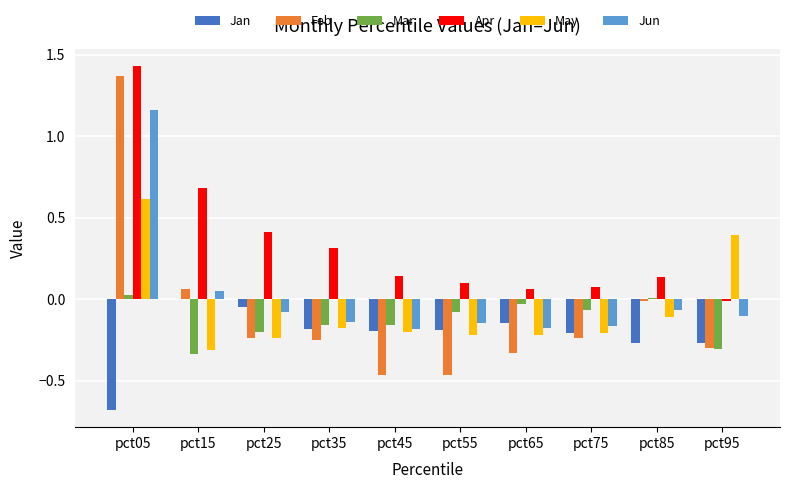

The value of May at pct65 is -0.2. True or false?

True